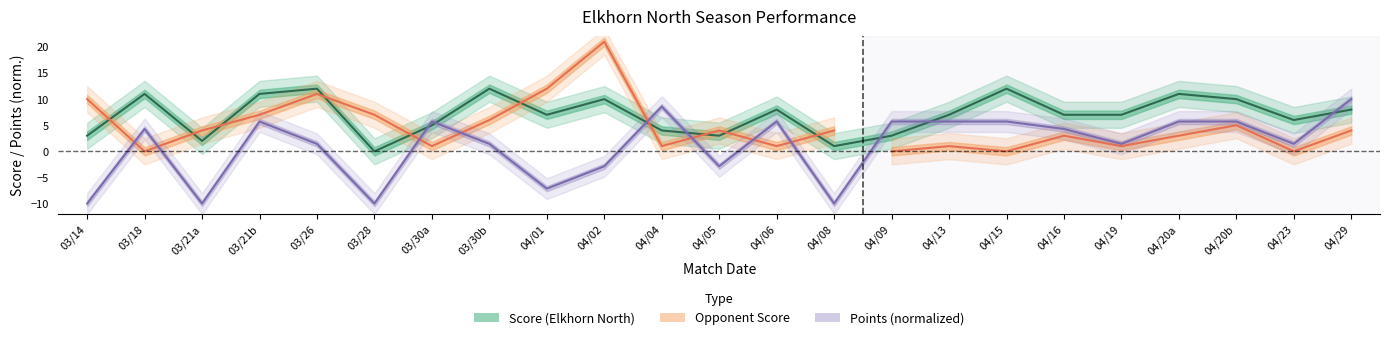

What is the maximum value for score?

12.0